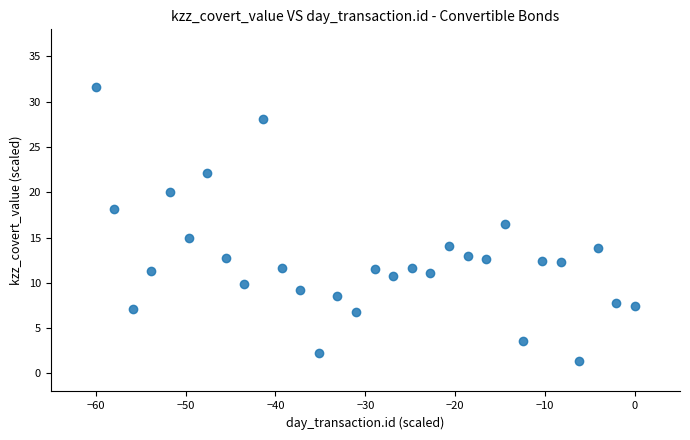

What is the range of X values (max minus min)?

60.0